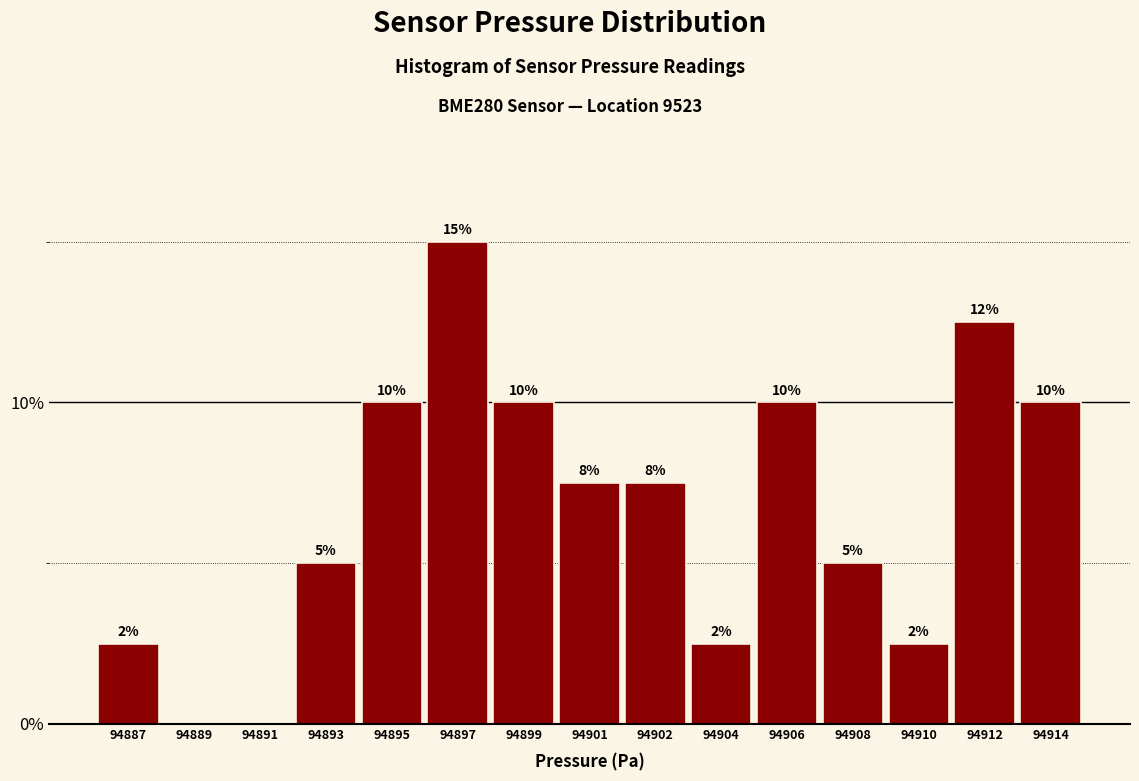

What is the sum of the values at 94899 and 94891?

10.0